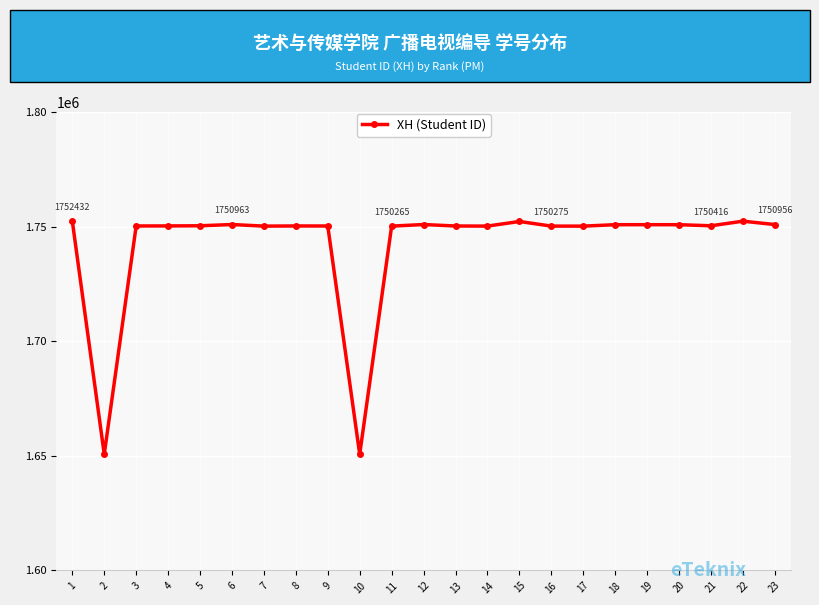

What is the difference between the values at 1 and 12?

1472